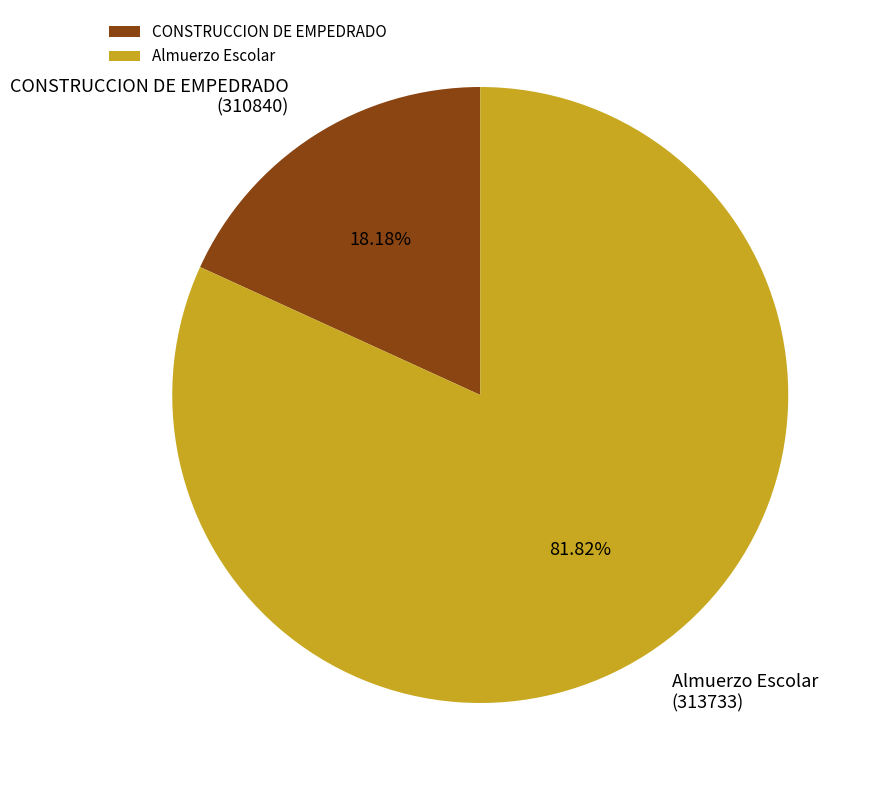

Which has a higher value, Almuerzo Escolar or CONSTRUCCION DE EMPEDRADO?

Almuerzo Escolar